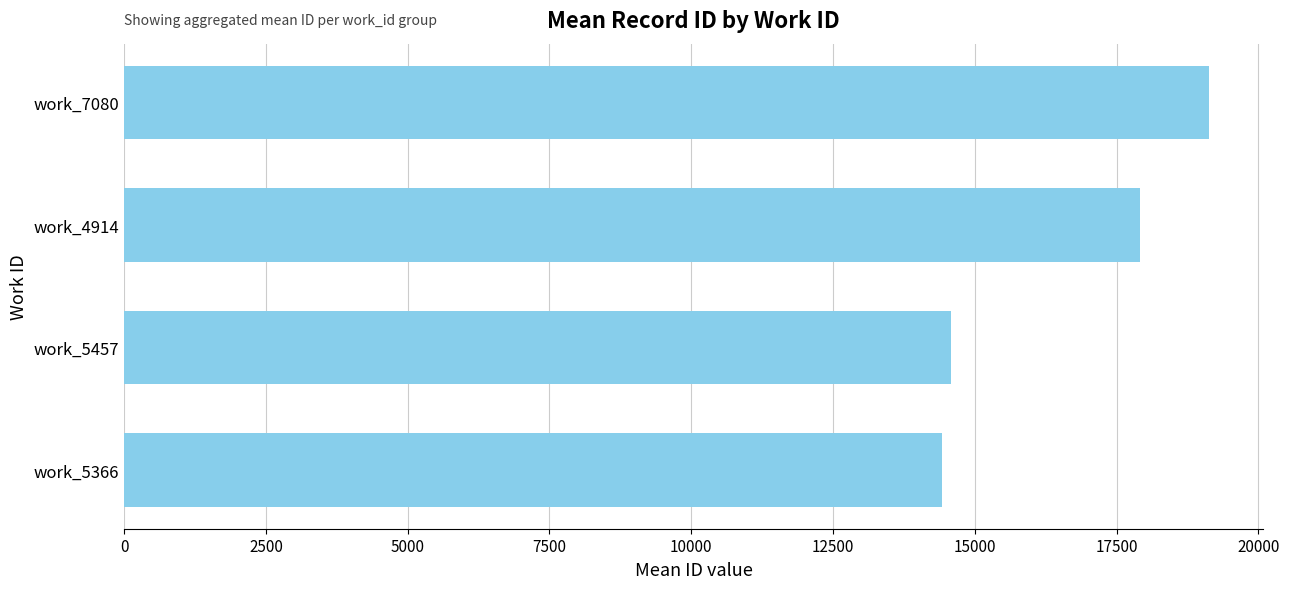

How many data points does each series have?

4